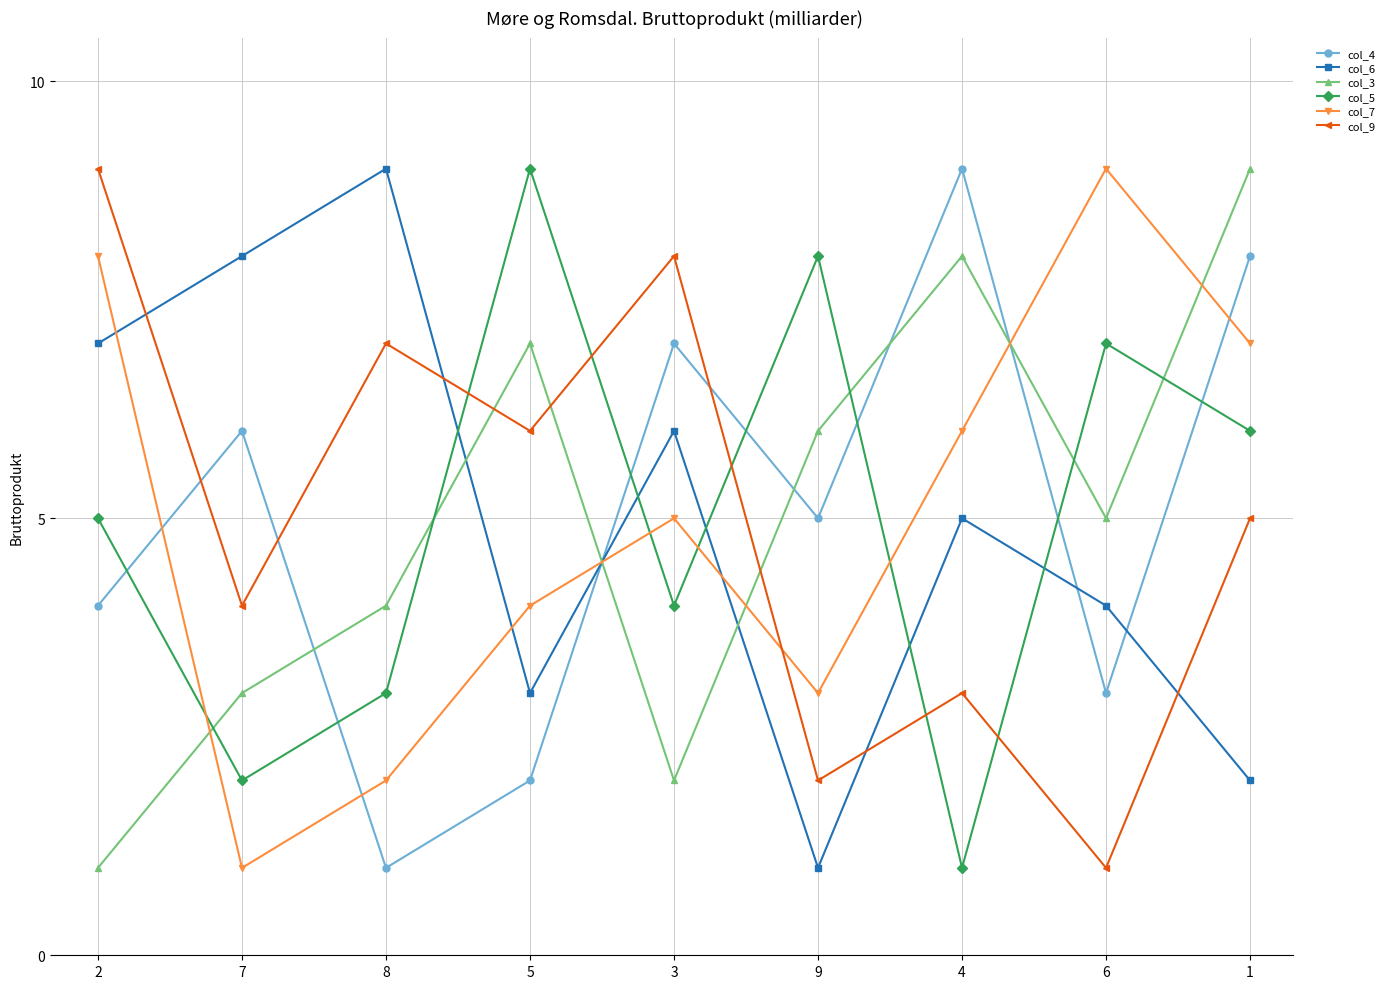

After their last crossing, which series has the higher values: col_7 or col_6?

col_7